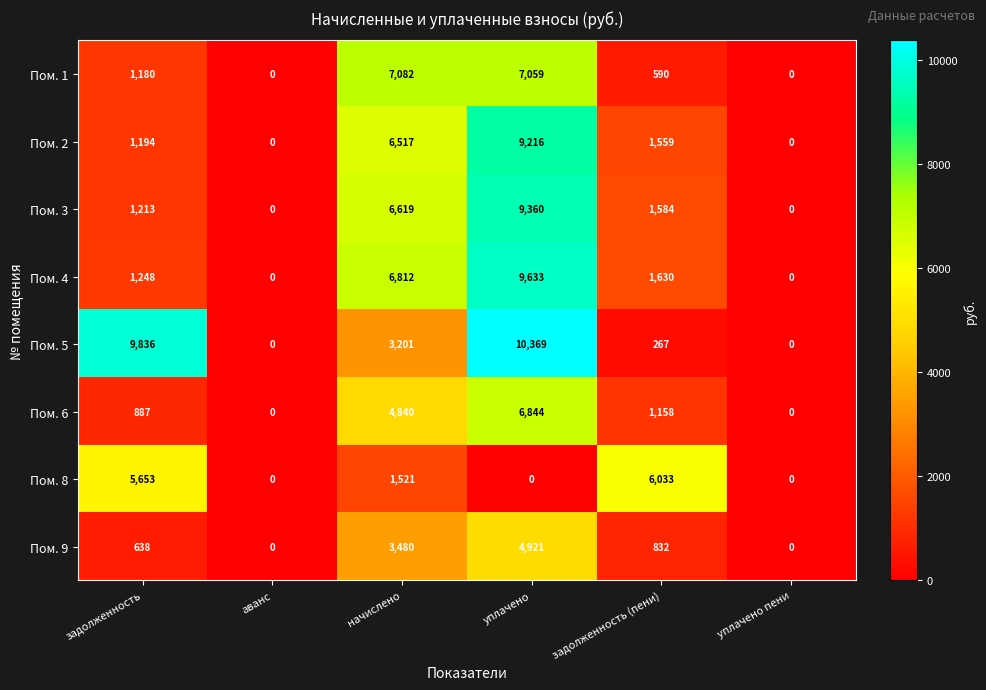

At which category is the sum across all series the highest?

уплачено